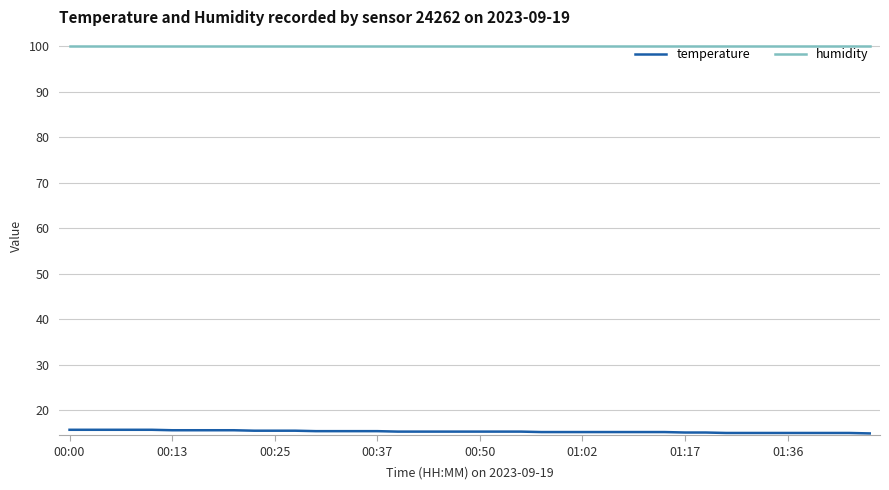

True or false: temperature and humidity intersect in this chart.

False